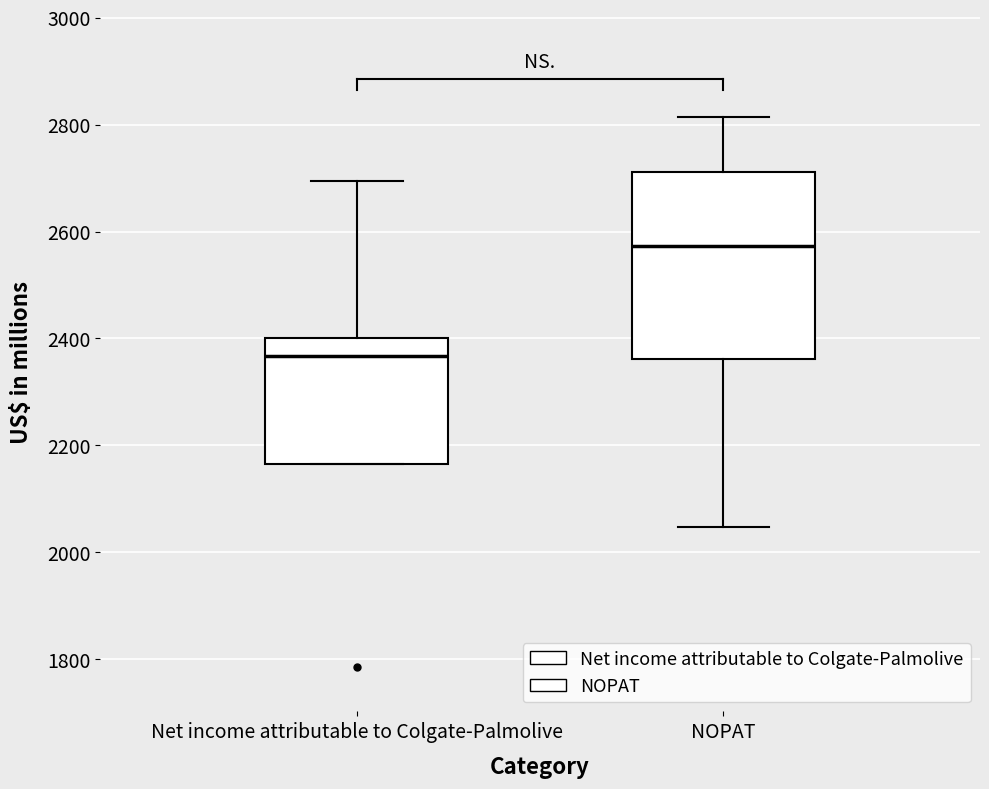

Where does the upper whisker of the box for NOPAT end on the y-axis? The values are not printed on the chart, so give them approximately, as read against the axis.

2820